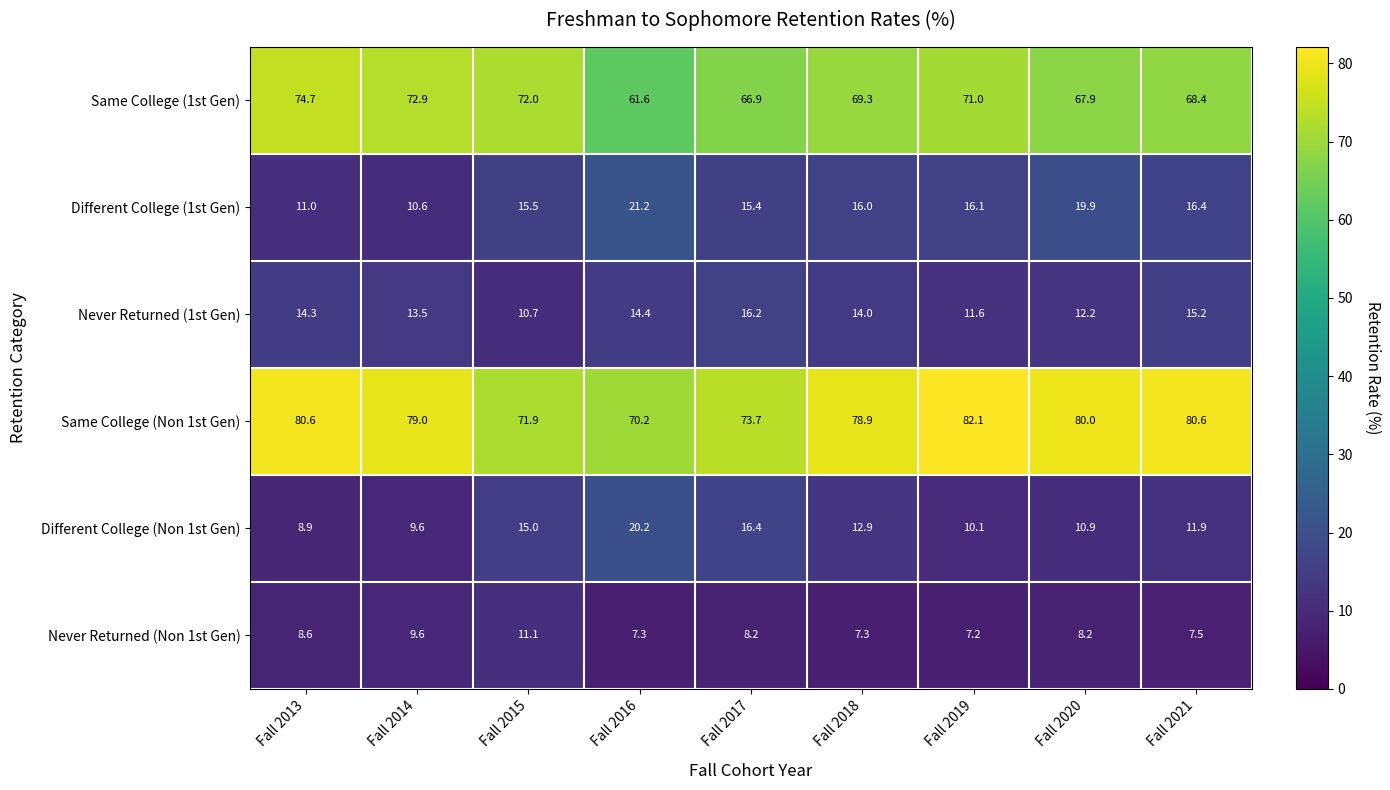

What value does the Same College (1st Gen) series have at Fall 2017?

66.9